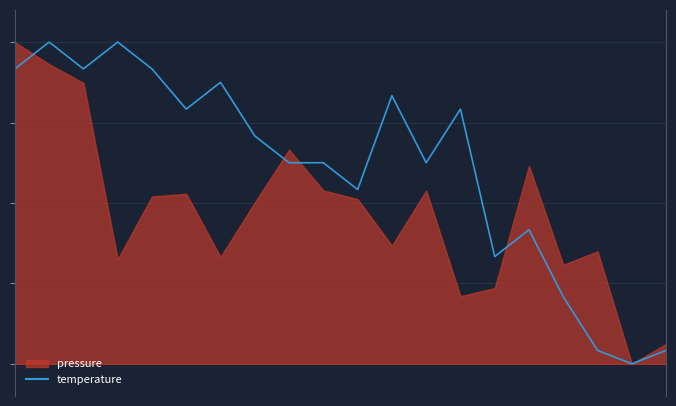

Which has a higher value, 2 or 4?

2